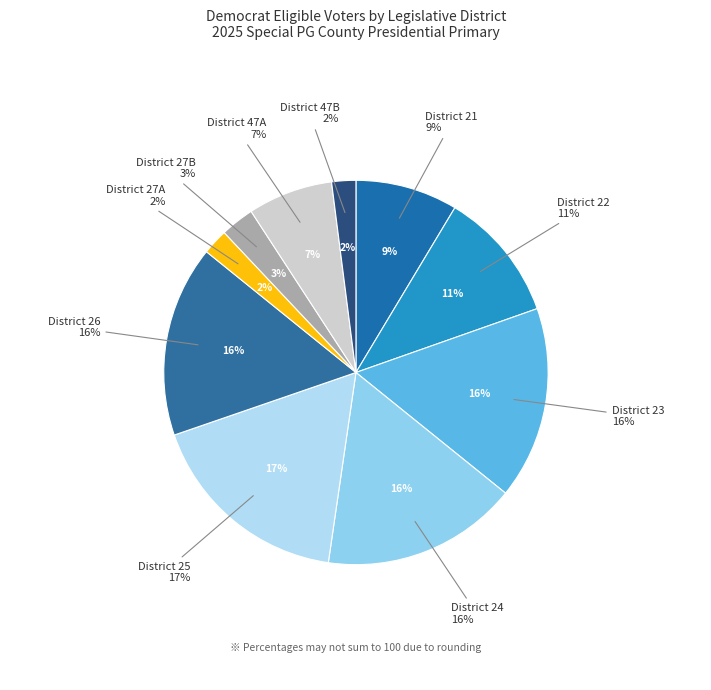

To the nearest percent, what portion does District 22 represent?

11%